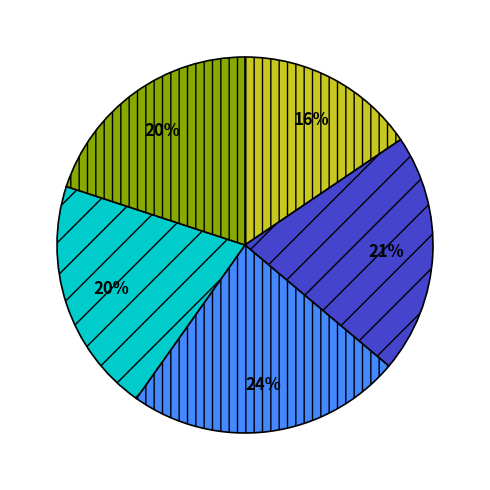

How many segments does this pie chart have?

5